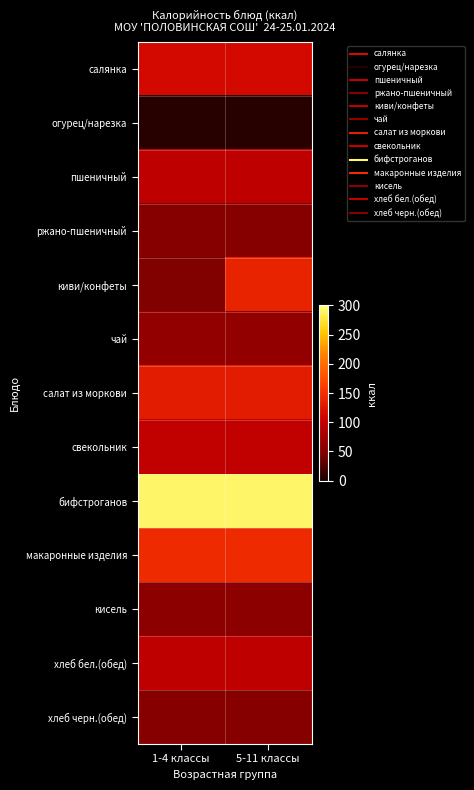

Reading left to right, list all the values displayed in this chart.

салянка: 1-4 классы=113.8	5-11 классы=113.8
огурец/нарезка: 1-4 классы=7.0	5-11 классы=7.0
пшеничный: 1-4 классы=94.0	5-11 классы=94.0
ржано-пшеничный: 1-4 классы=52.2	5-11 классы=52.2
киви/конфеты: 1-4 классы=47.0	5-11 классы=139.0
чай: 1-4 классы=61.0	5-11 классы=61.0
салат из моркови: 1-4 классы=132.0	5-11 классы=132.0
свекольник: 1-4 классы=97.0	5-11 классы=97.0
бифстроганов: 1-4 классы=291.0	5-11 классы=291.0
макаронные изделия: 1-4 классы=144.9	5-11 классы=144.9
кисель: 1-4 классы=56.9	5-11 классы=56.9
хлеб бел.(обед): 1-4 классы=94.0	5-11 классы=94.0
хлеб черн.(обед): 1-4 классы=52.2	5-11 классы=52.2